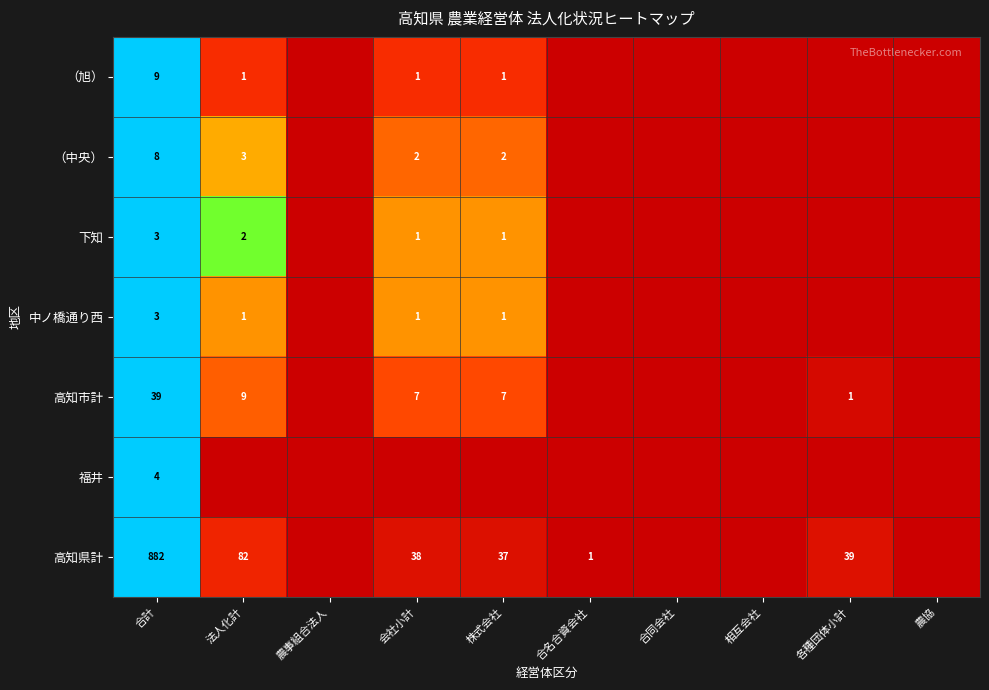

What is the spread (max minus min) of values at 合計?

879